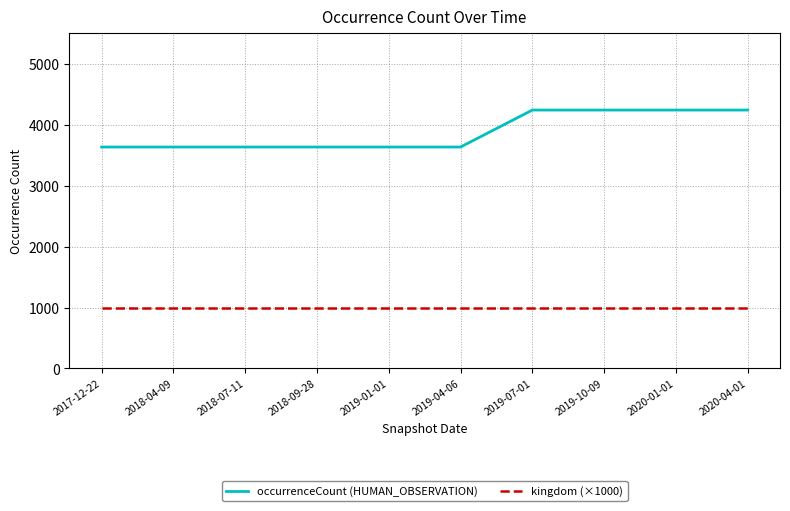

What is the total value across all series at 2018-09-28?

4635